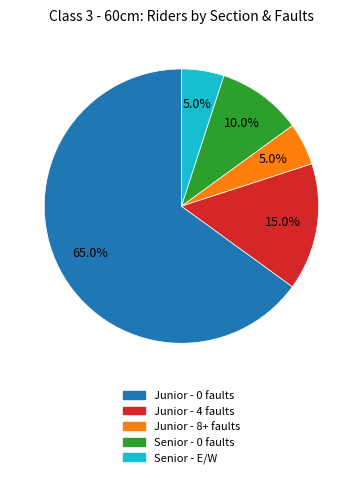

Is there a majority slice in this chart?

Yes